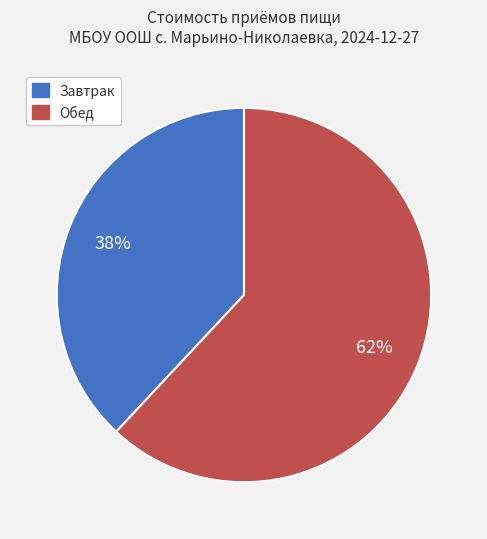

Rank the categories by value from lowest to highest.

Завтрак, Обед